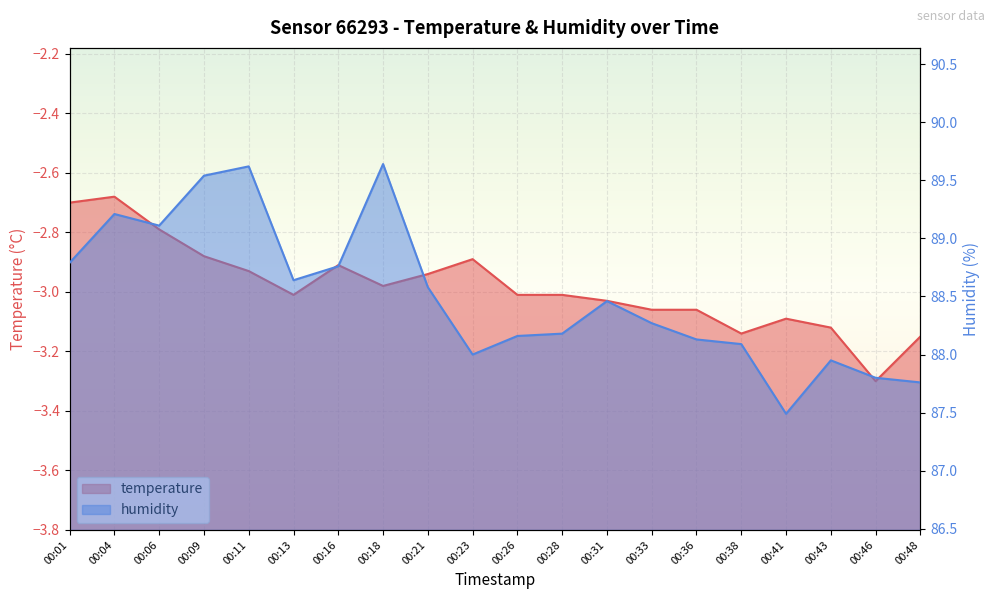

What are all the series names shown in the legend?

temperature, humidity